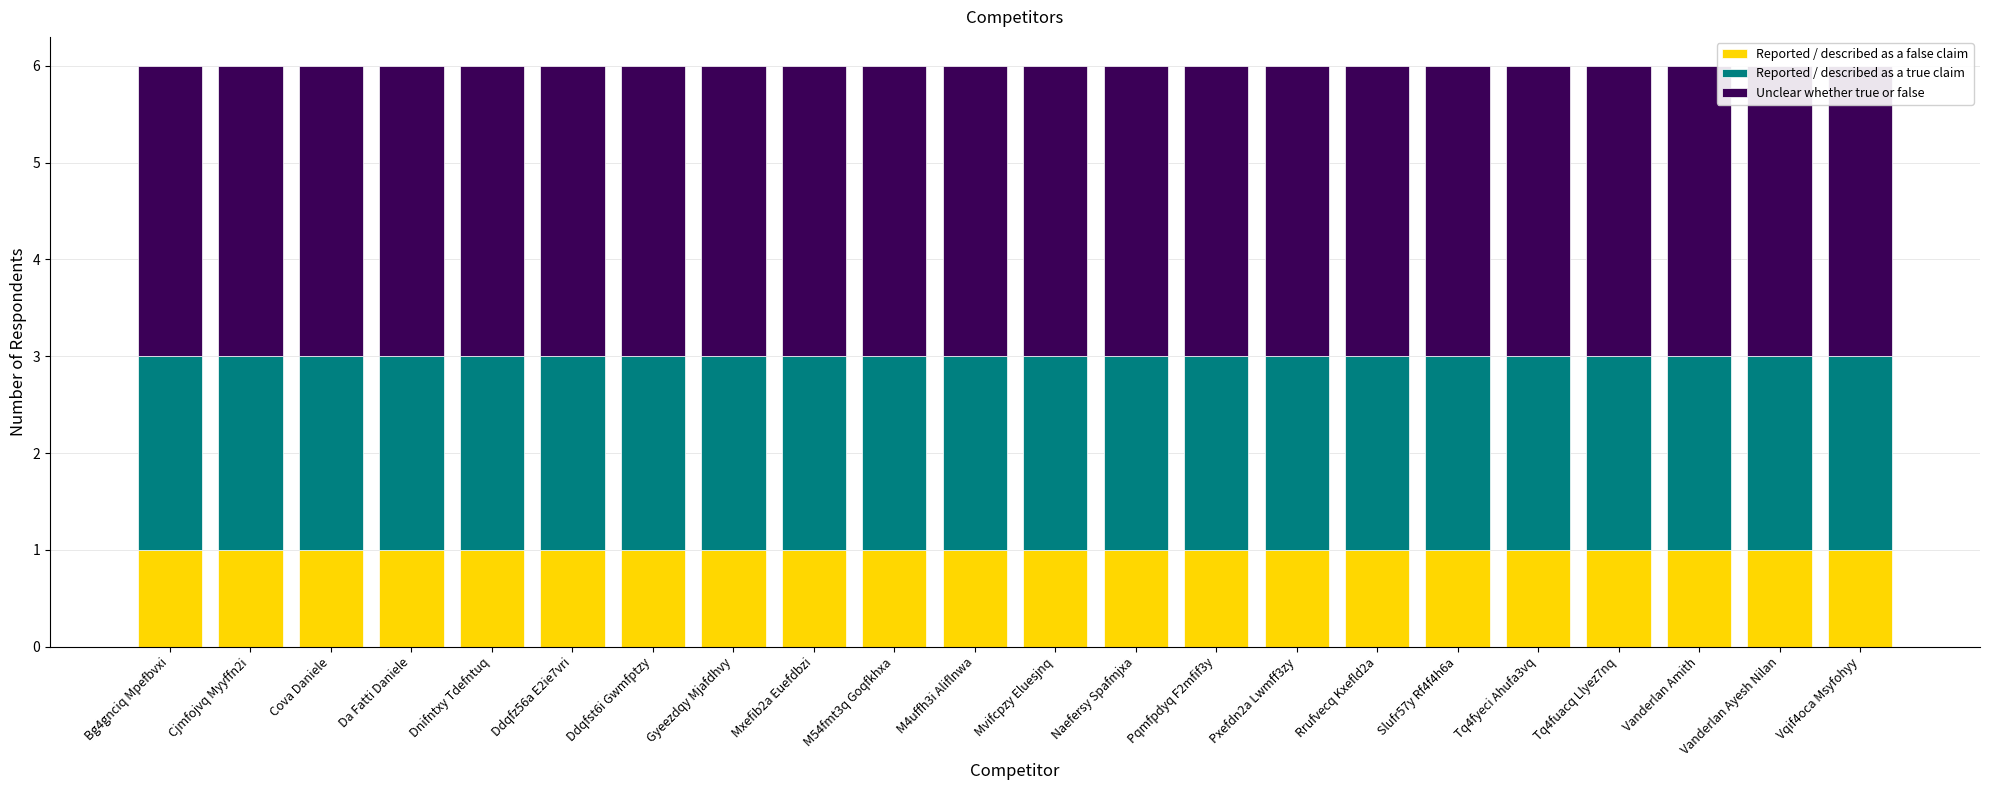

What is the sum of the Unclear whether true or false values at Ddqfst6i Gwmfptzy and Tq4fuacq Llyez7nq?

6